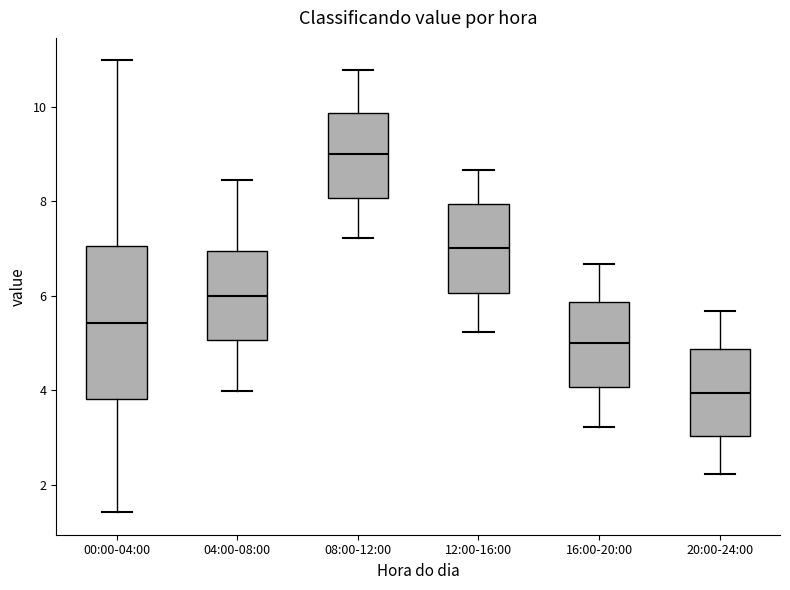

Comparing the boxes themselves (not the whiskers), which one is the tallest?

00:00-04:00